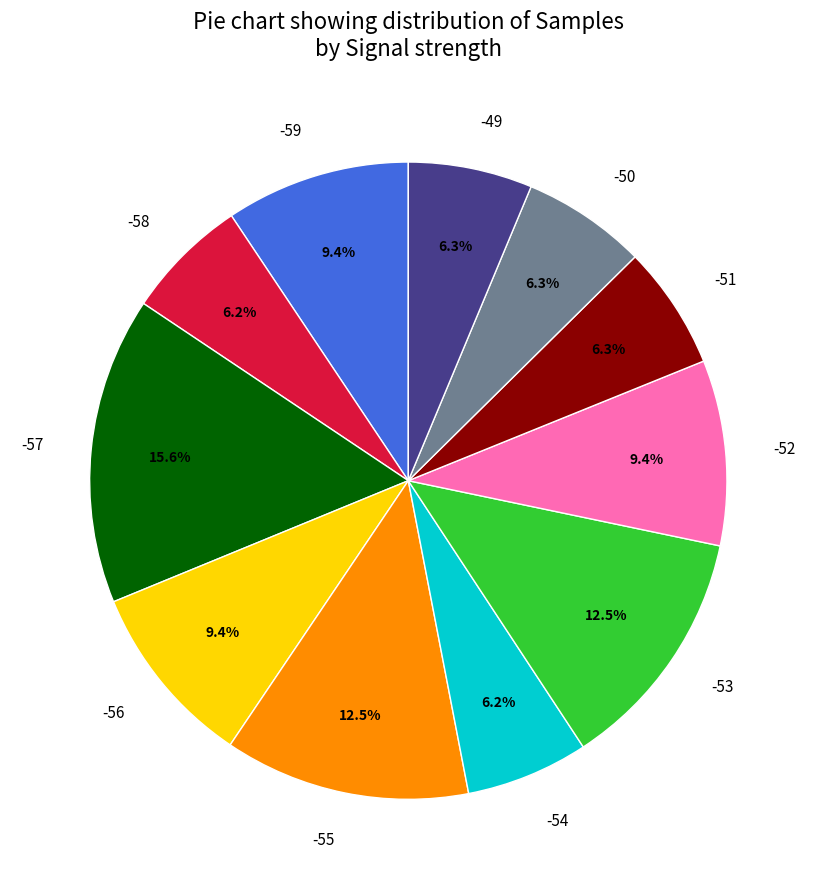

Count the number of slices in the pie.

11